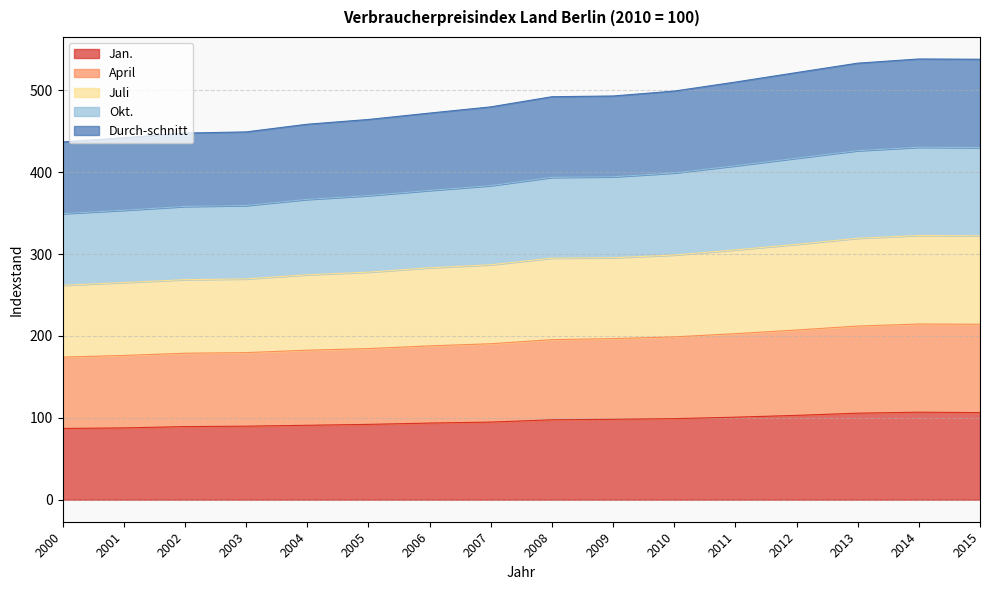

Read the April value at 2014.

214.6